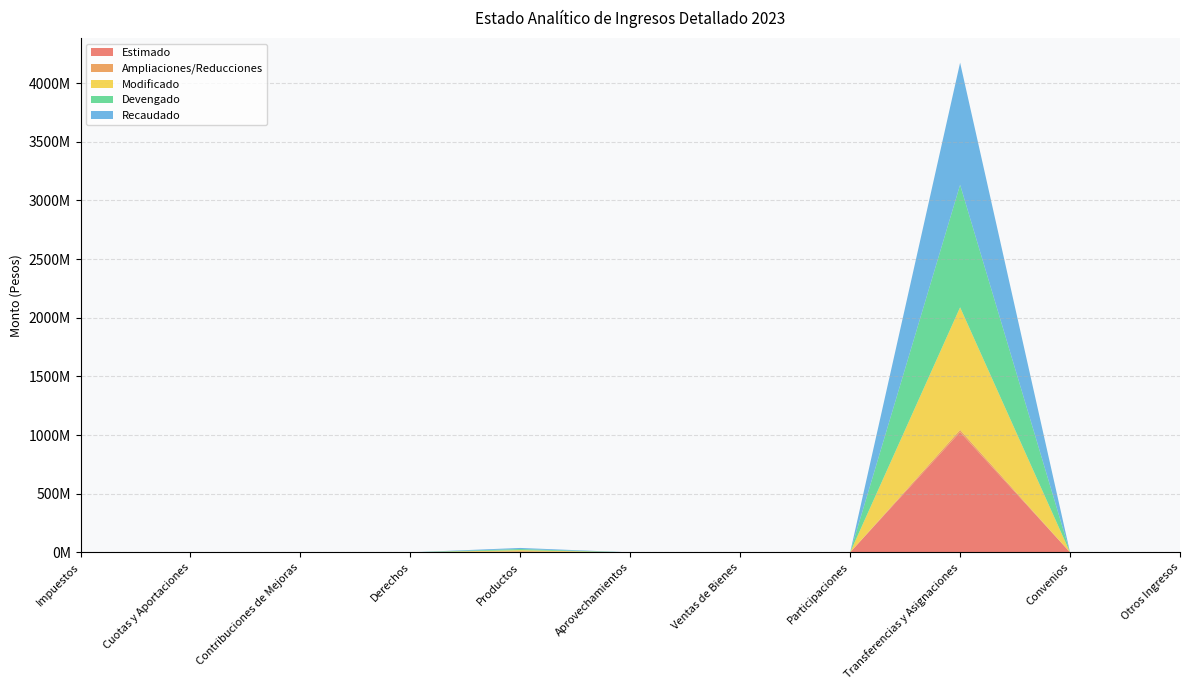

Reading left to right, what are all the values shown in this chart?

Estimado: Impuestos=0	Cuotas y Aportaciones=0	Contribuciones de Mejoras=0	Derechos=0	Productos=0	Aprovechamientos=0	Ventas de Bienes=0	Participaciones=0	Transferencias y Asignaciones=1025298771	Convenios=0	Otros Ingresos=0
Ampliaciones/Reducciones: Impuestos=0	Cuotas y Aportaciones=0	Contribuciones de Mejoras=0	Derechos=0	Productos=9383117	Aprovechamientos=0	Ventas de Bienes=0	Participaciones=0	Transferencias y Asignaciones=19119393	Convenios=0	Otros Ingresos=0
Modificado: Impuestos=0	Cuotas y Aportaciones=0	Contribuciones de Mejoras=0	Derechos=0	Productos=9383117	Aprovechamientos=0	Ventas de Bienes=0	Participaciones=0	Transferencias y Asignaciones=1044418164	Convenios=0	Otros Ingresos=0
Devengado: Impuestos=0	Cuotas y Aportaciones=0	Contribuciones de Mejoras=0	Derechos=0	Productos=9383117	Aprovechamientos=0	Ventas de Bienes=0	Participaciones=0	Transferencias y Asignaciones=1044418164	Convenios=0	Otros Ingresos=0
Recaudado: Impuestos=0	Cuotas y Aportaciones=0	Contribuciones de Mejoras=0	Derechos=0	Productos=9383117	Aprovechamientos=0	Ventas de Bienes=0	Participaciones=0	Transferencias y Asignaciones=1041063768	Convenios=0	Otros Ingresos=0